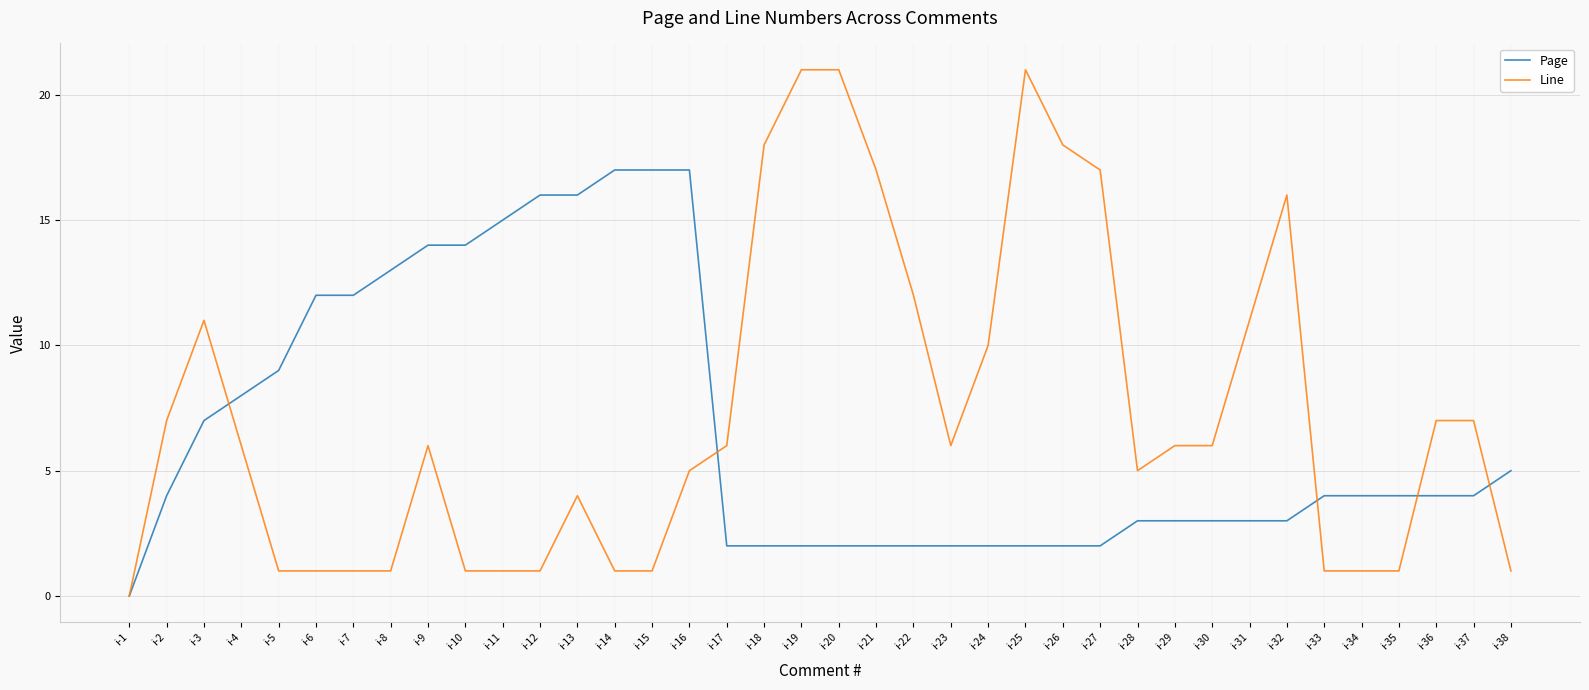

List the series in order of their peak value, highest first.

Line, Page